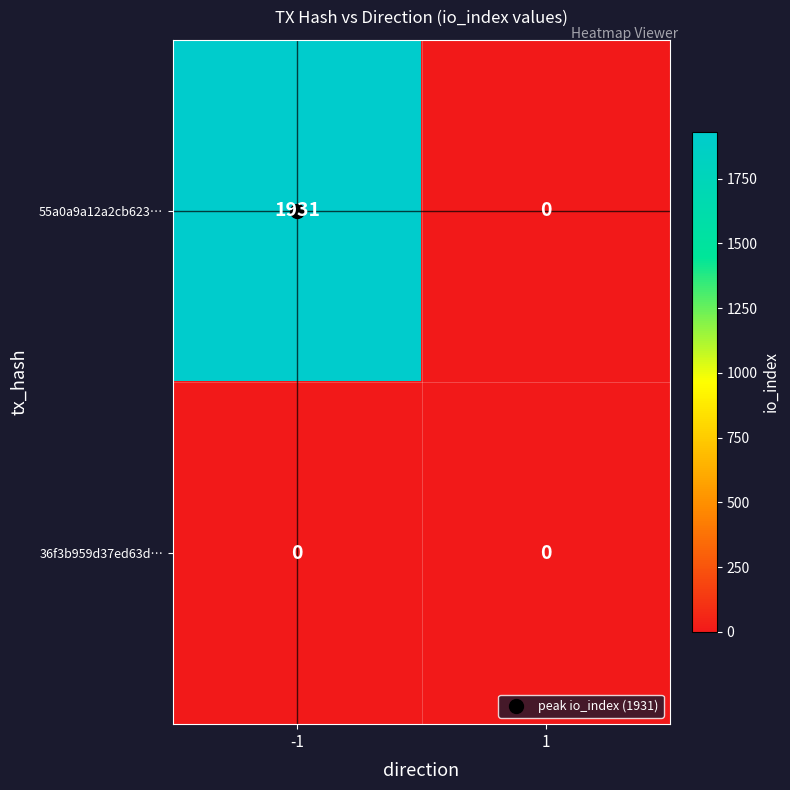

What is the difference between the maximum and minimum values in the 55a0a9a12a2cb623… series?

1931